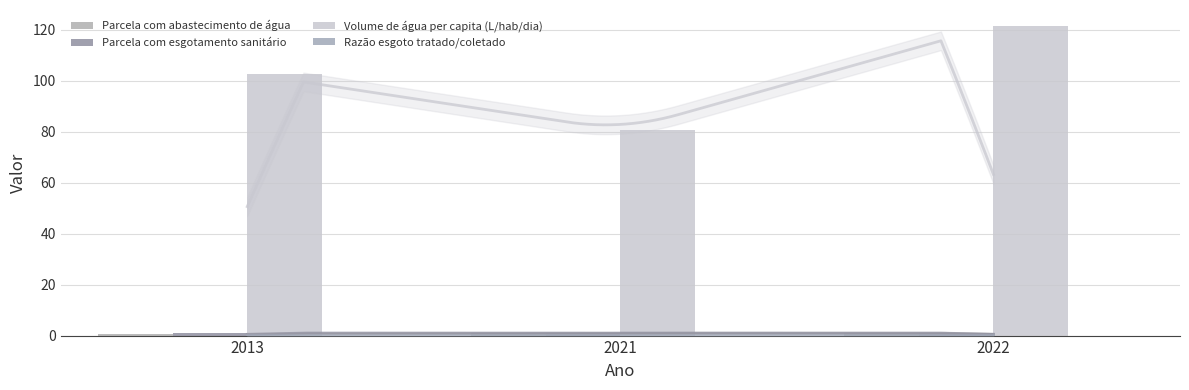

Between 2013 and 2022, which series saw the biggest shift?

Volume de água per capita (L/hab/dia)